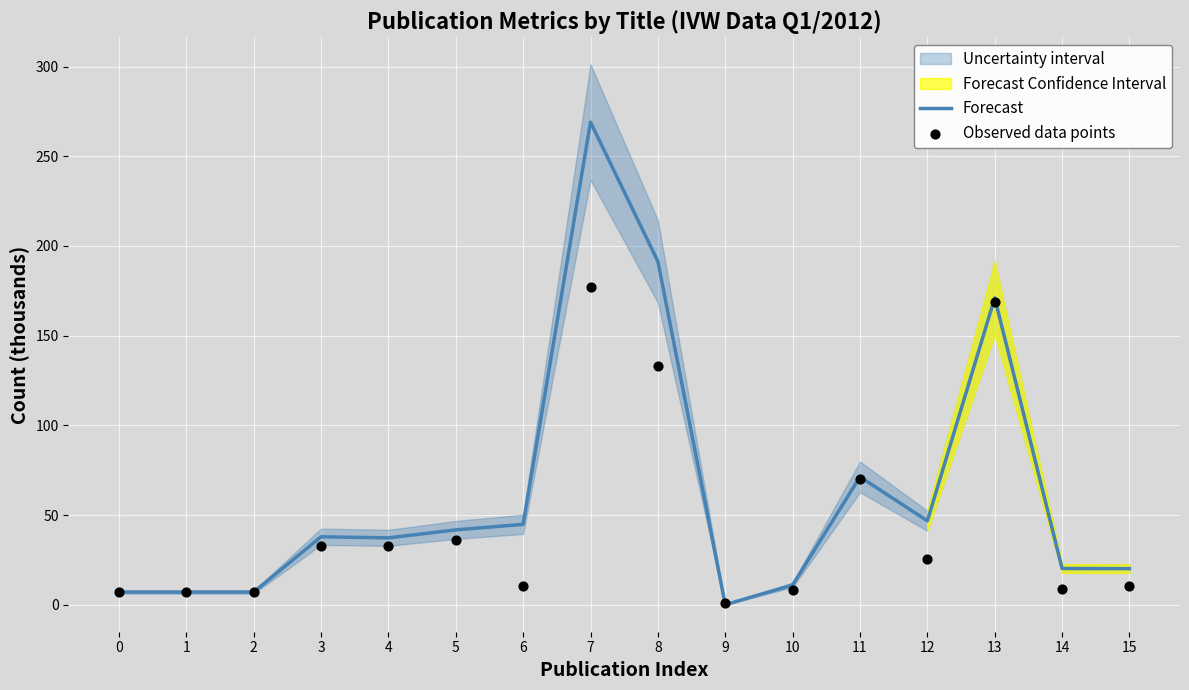

At how many categories does at least one series exceed 251?

1